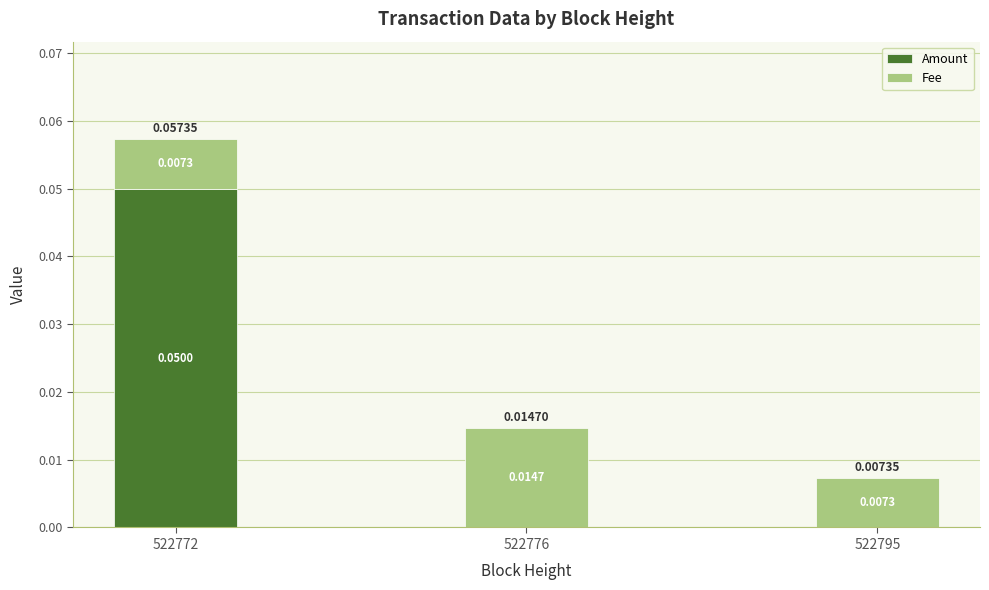

Are the bars grouped side by side (vs. stacked)?

No